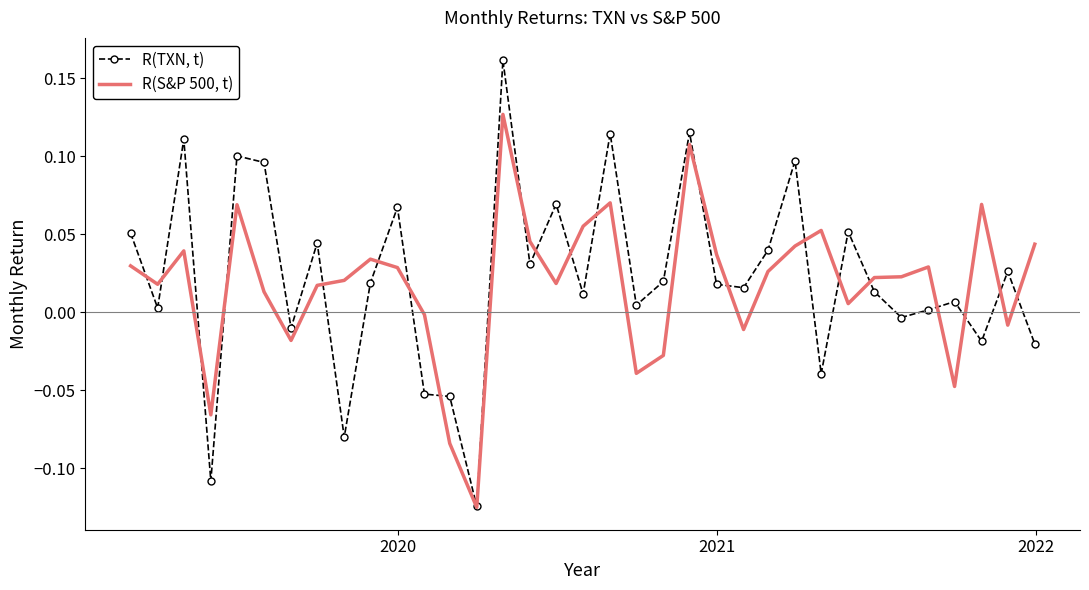

Rank the series by their average value, from lowest to highest.

R(S&P 500, t), R(TXN, t)